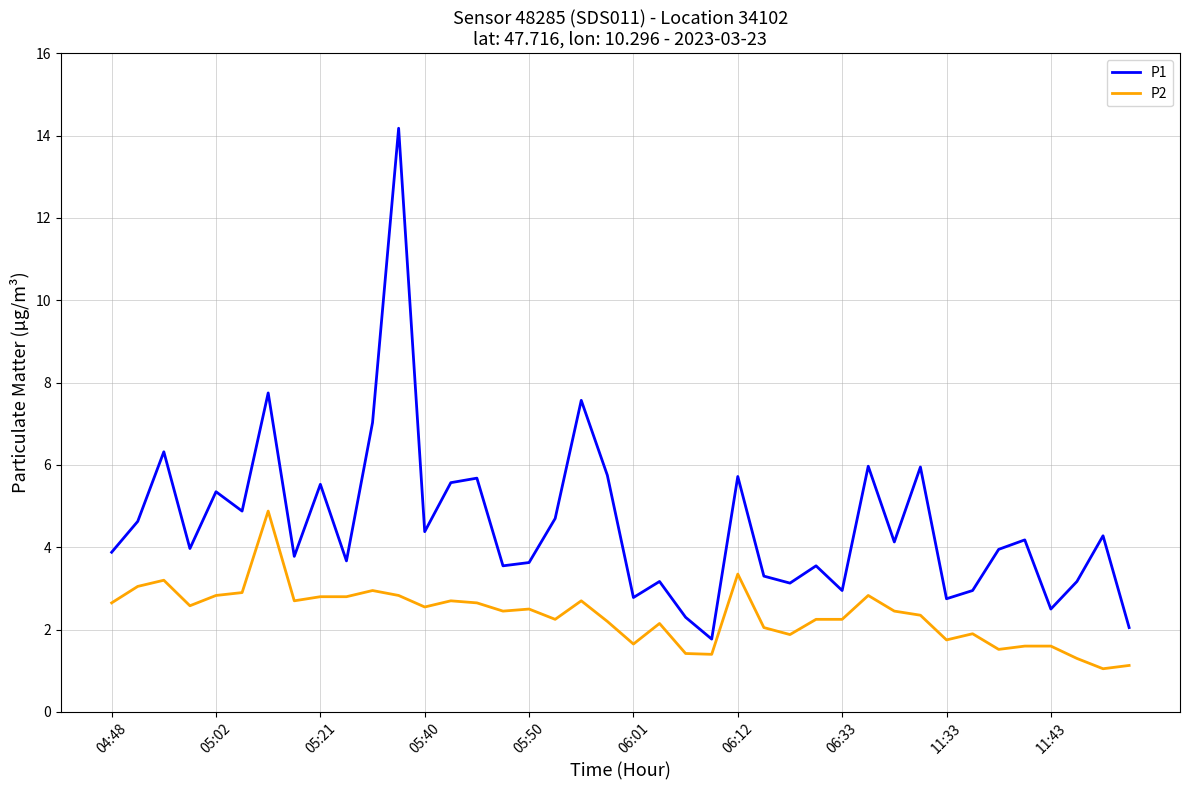

List the series in order of their peak value, lowest first.

P2, P1